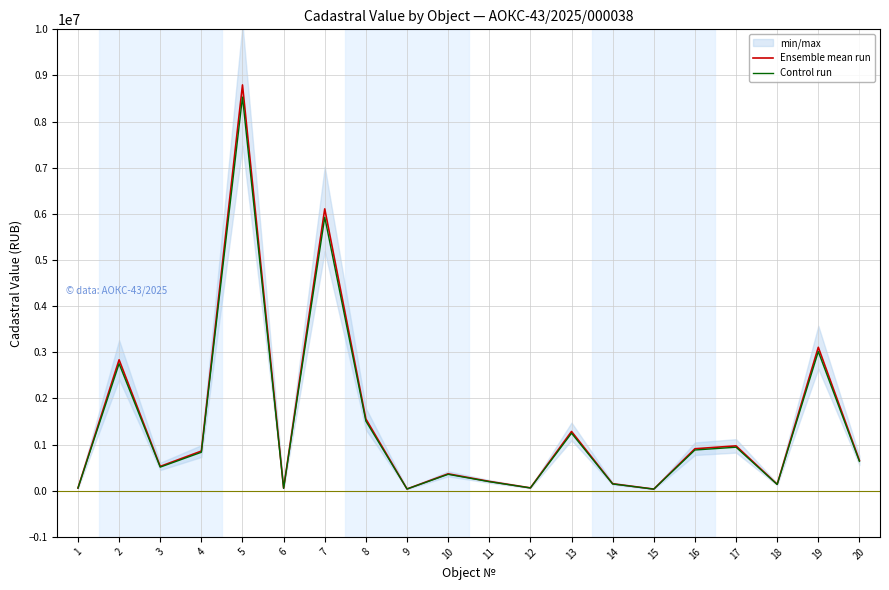

True or false: Control run has a value of 60288.7 at 12.

True